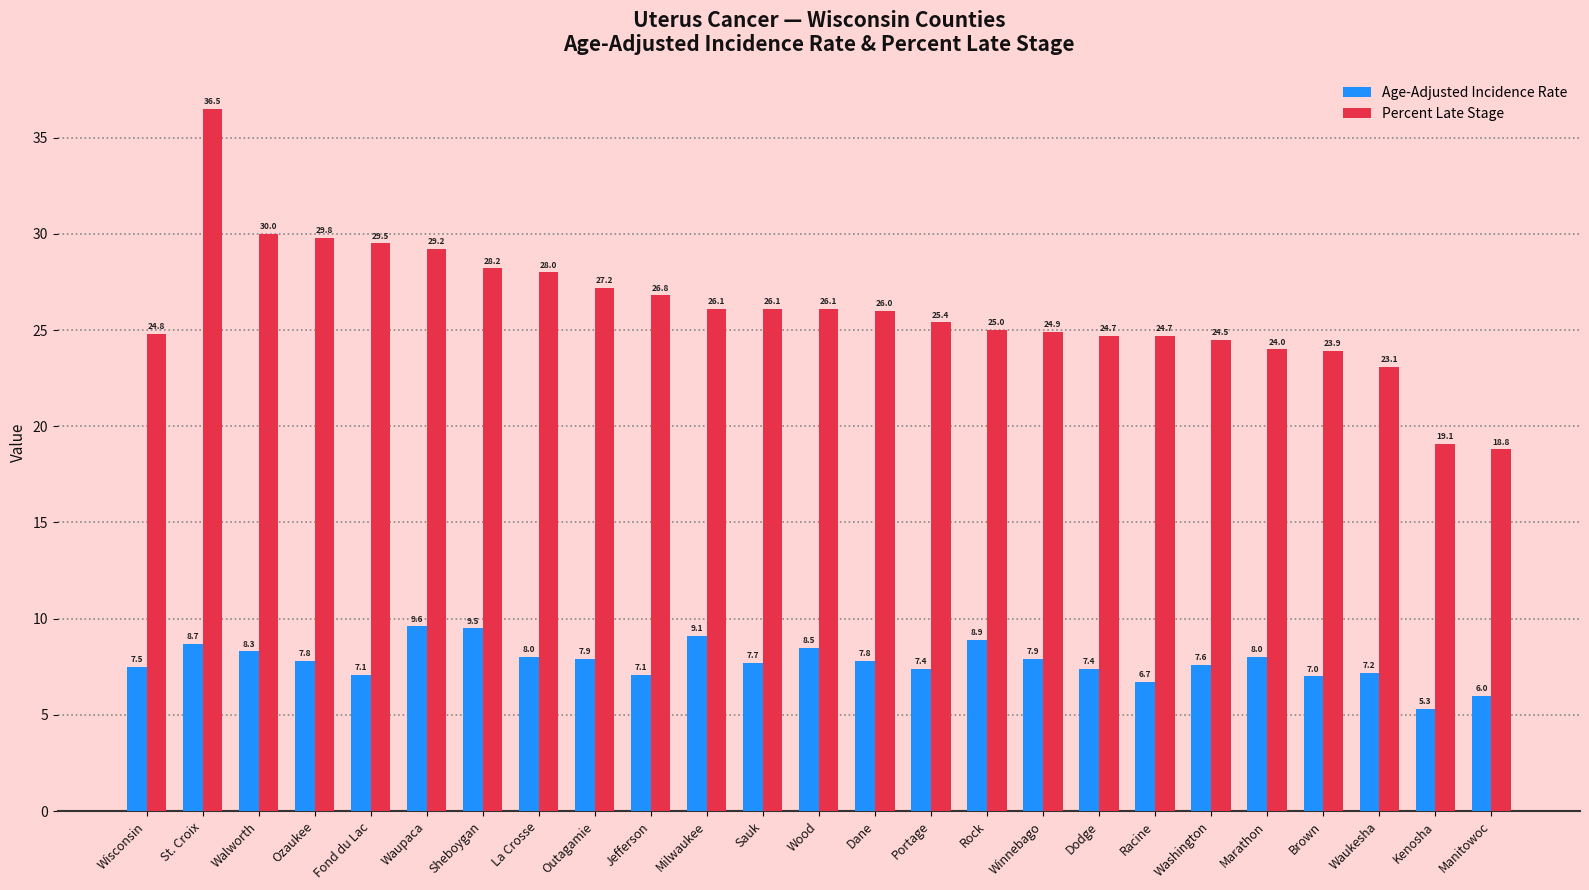

What value does the Age-Adjusted Incidence Rate series have at Ozaukee?

7.8